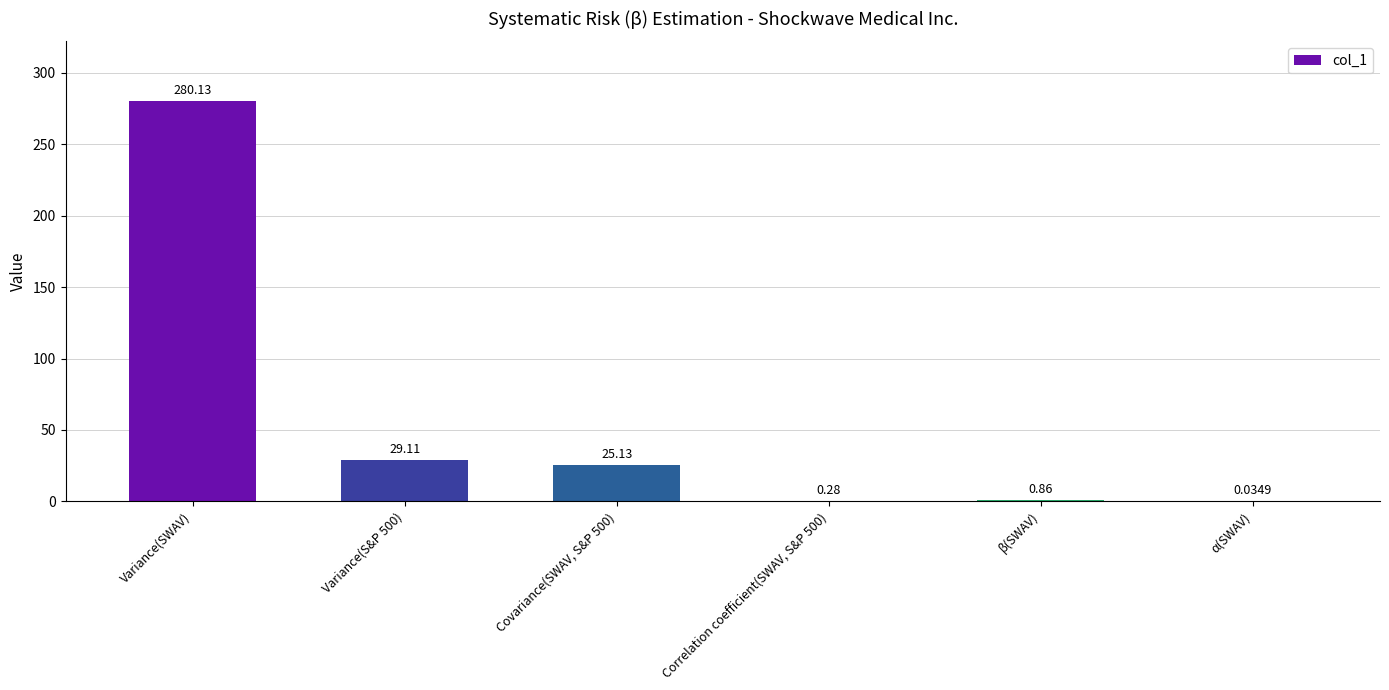

What is the greatest value displayed?

280.1